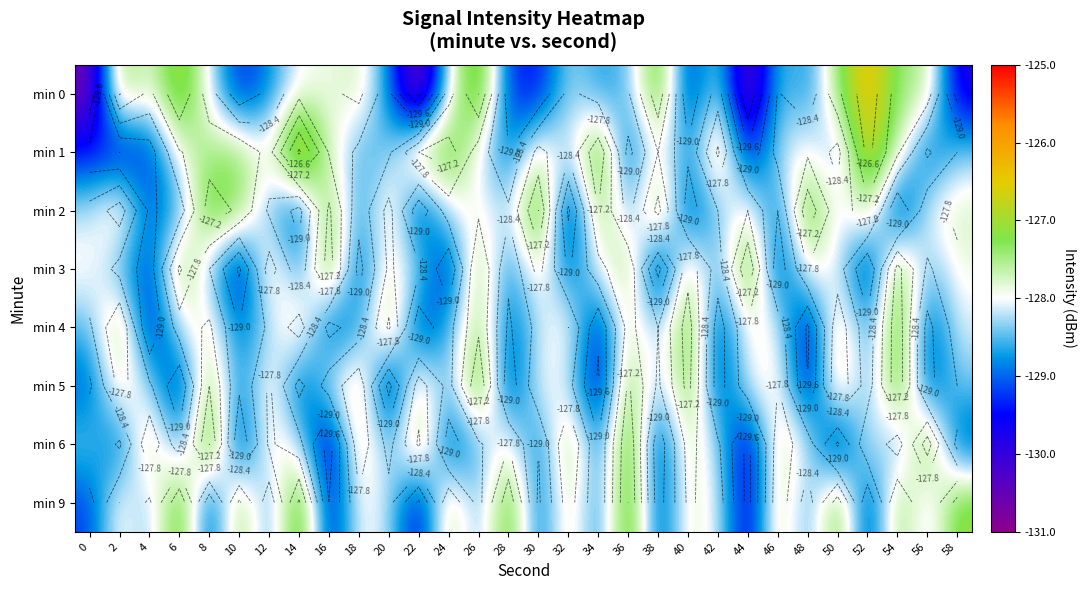

The min 6 series shows -128.8 at 6. True or false?

True